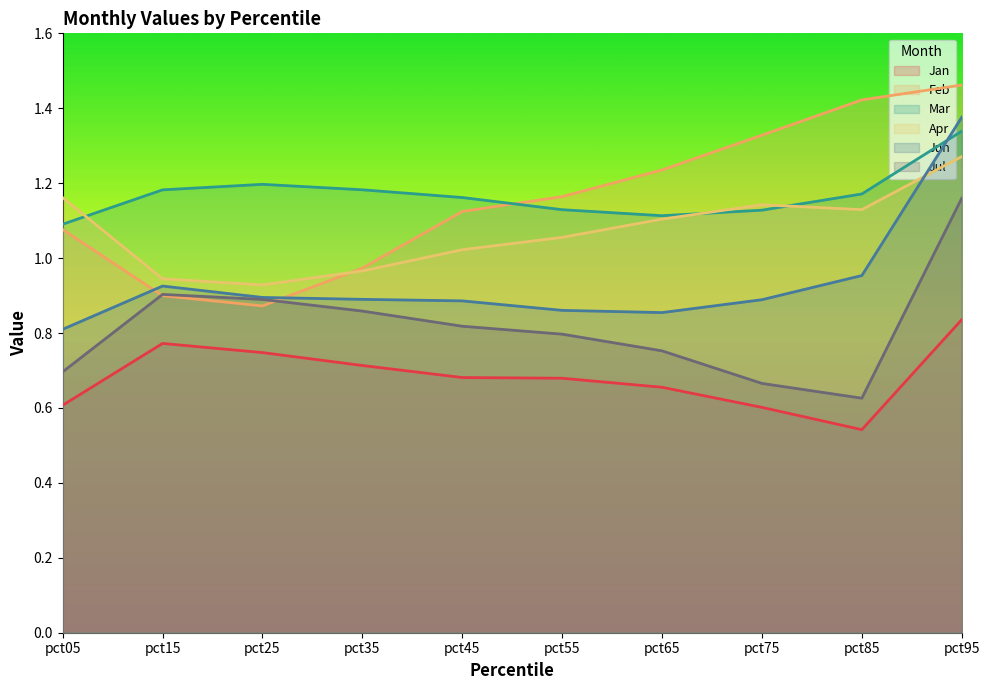

What is the spread (max minus min) of values at pct35?

0.5